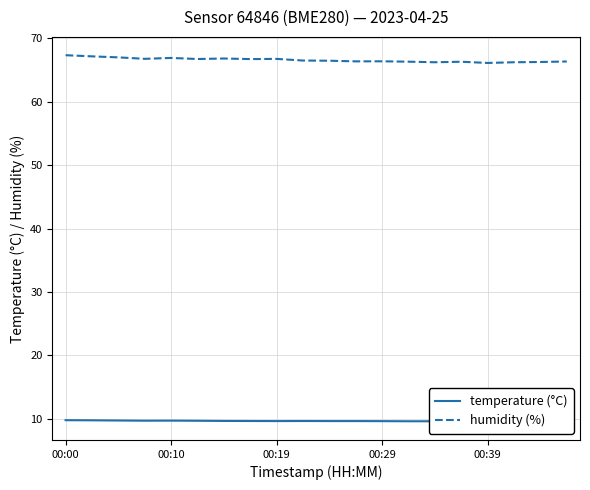

Rank the series by their maximum value, from highest to lowest.

humidity (%), temperature (°C)